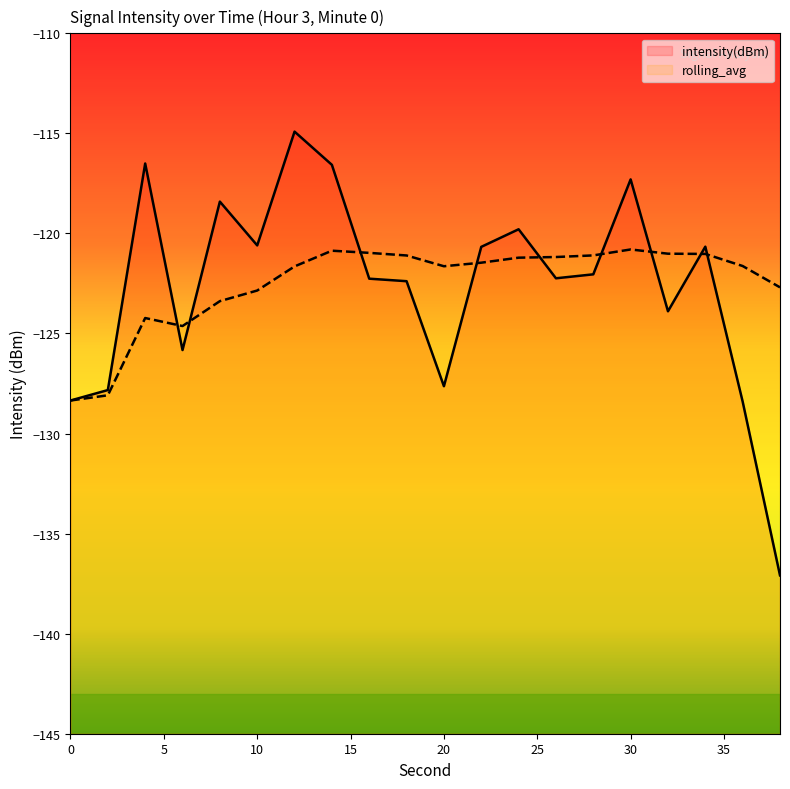

Where do rolling_avg and intensity(dBm) first cross each other?

4 and 6